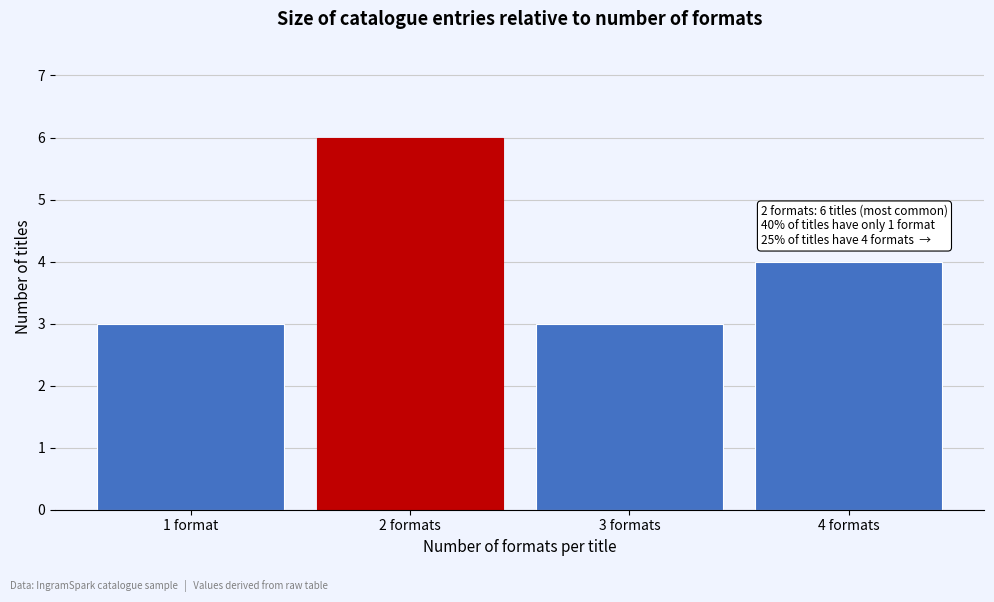

Reading right to left, list all the values displayed in this chart.

4 formats=4	3 formats=3	2 formats=6	1 format=3